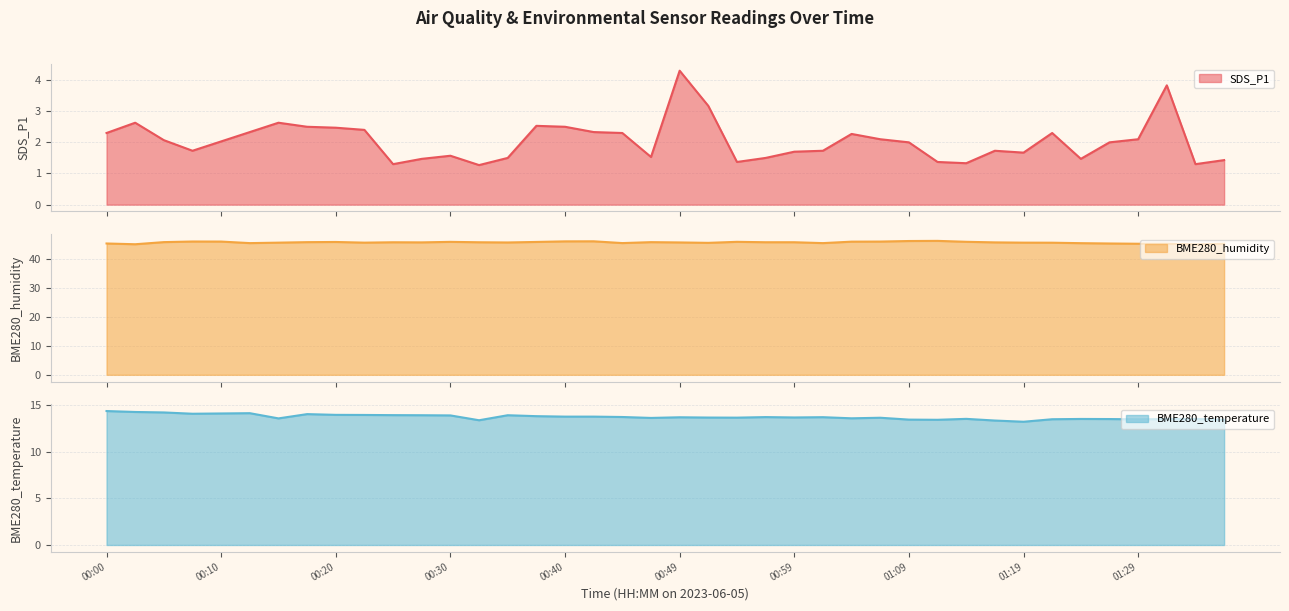

Which series has the largest range (max minus min)?

SDS_P1